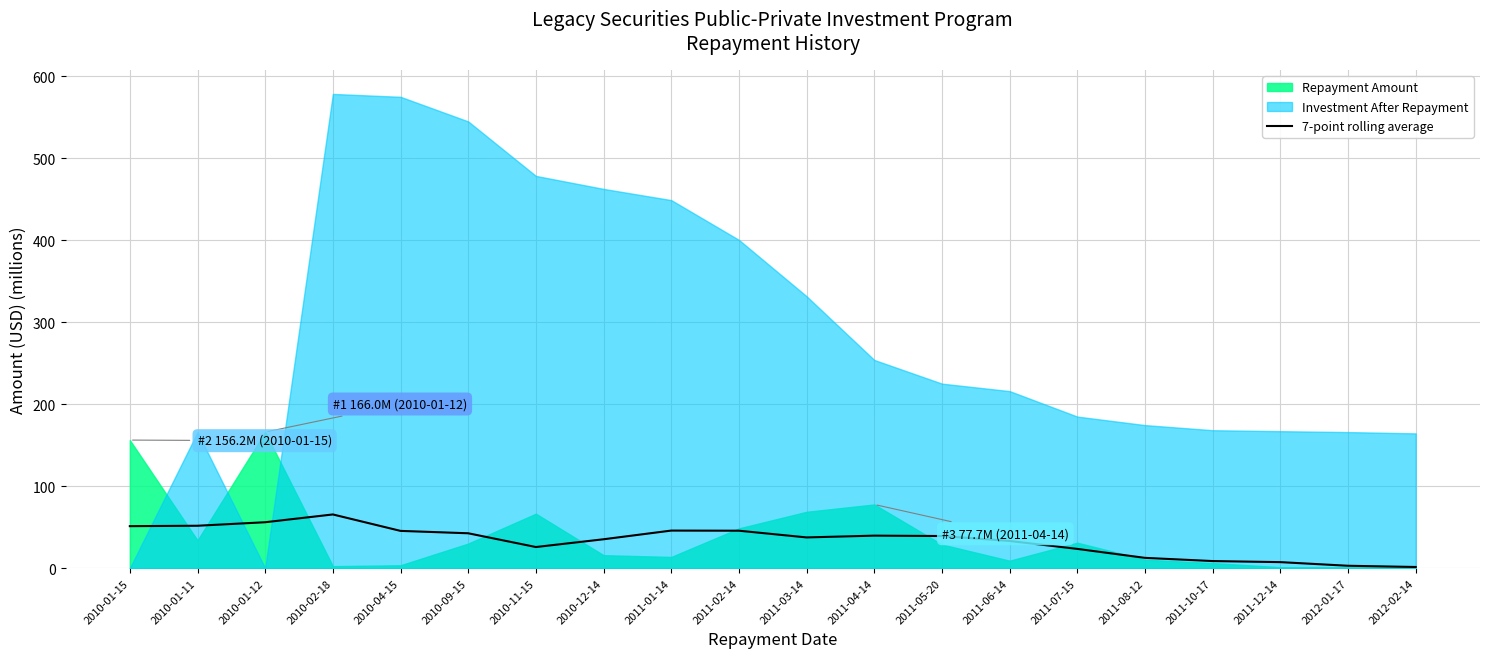

At which category does the data reach its first local peak?

2010-02-18